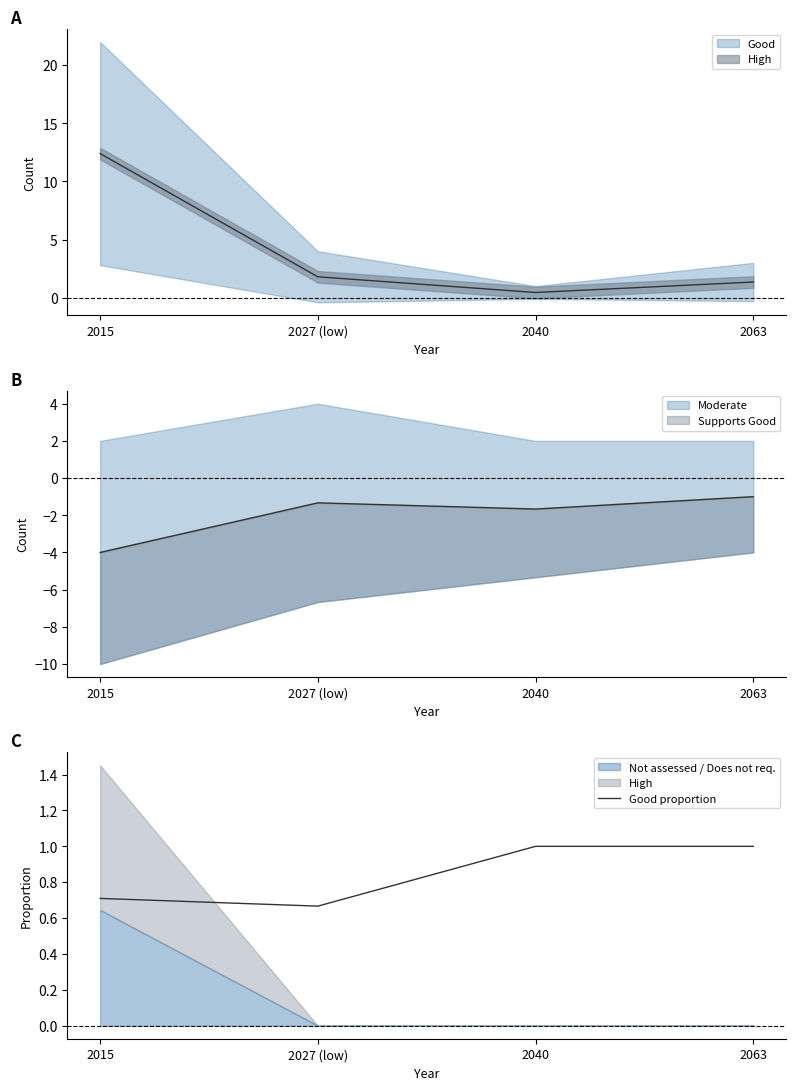

List the labels in order of value, smallest first.

2027 (low), 2015, 2040, 2063